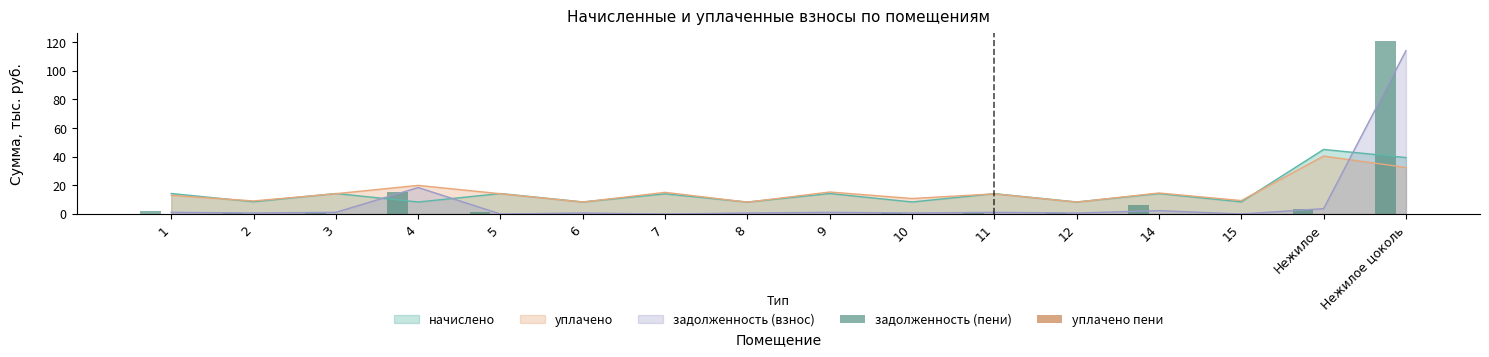

Which label corresponds to the smallest value in the chart?

7